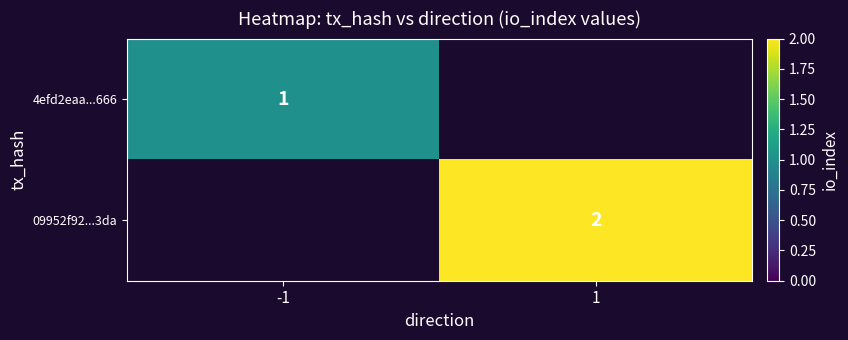

The value of 09952f92...3da at 1 is 3. True or false?

False